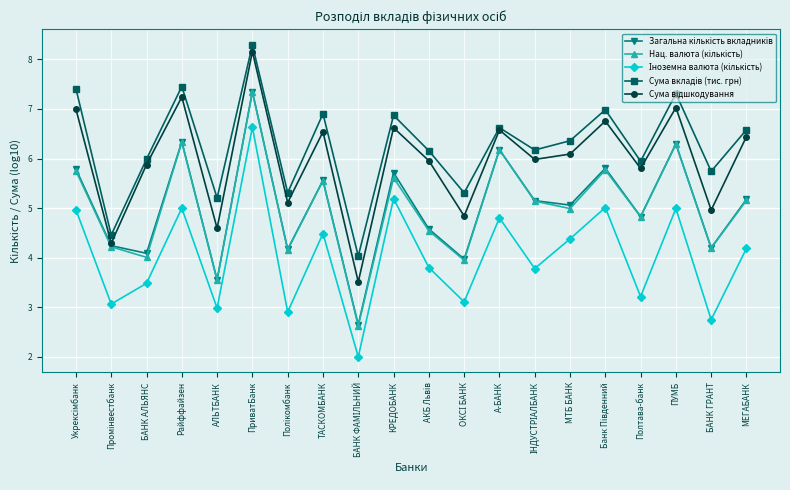

At which category does the chart reach its peak across all series?

ПриватБанк